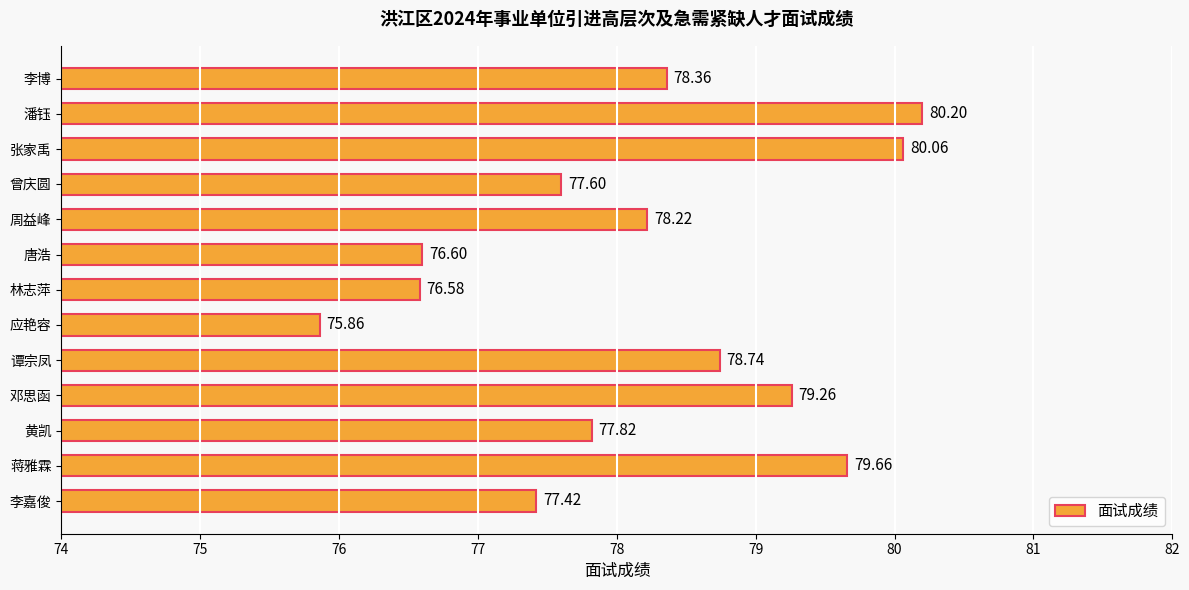

List the labels in order of value, largest first.

潘钰, 张家禹, 蒋雅霖, 邓思函, 谭宗凤, 李博, 周益峰, 黄凯, 曾庆圆, 李嘉俊, 唐浩, 林志萍, 应艳容